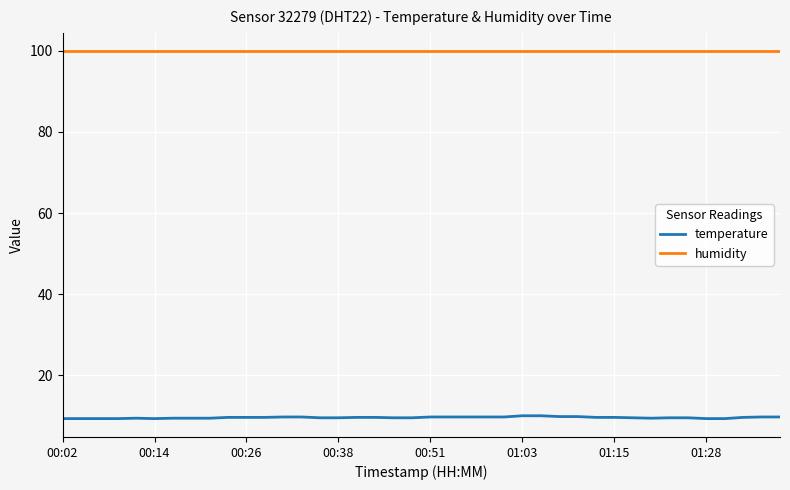

What is the maximum value for temperature?

10.0